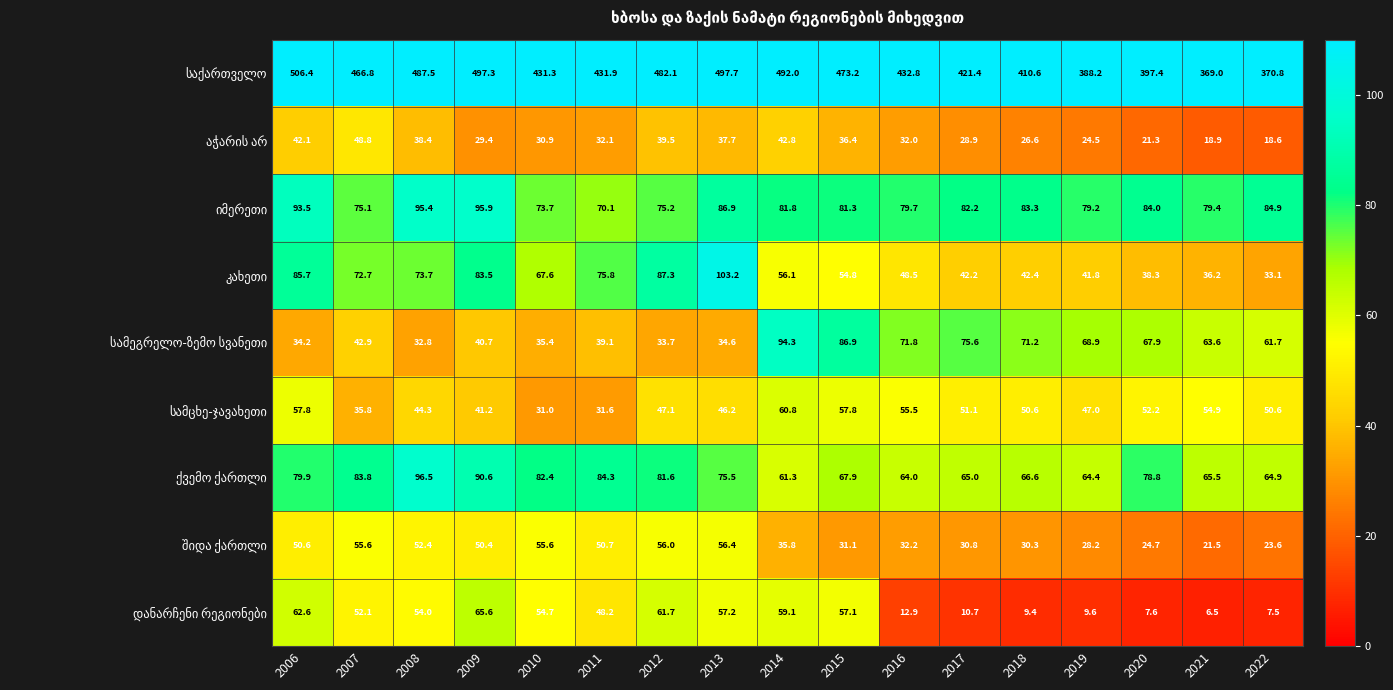

Count the number of data series in this chart.

9